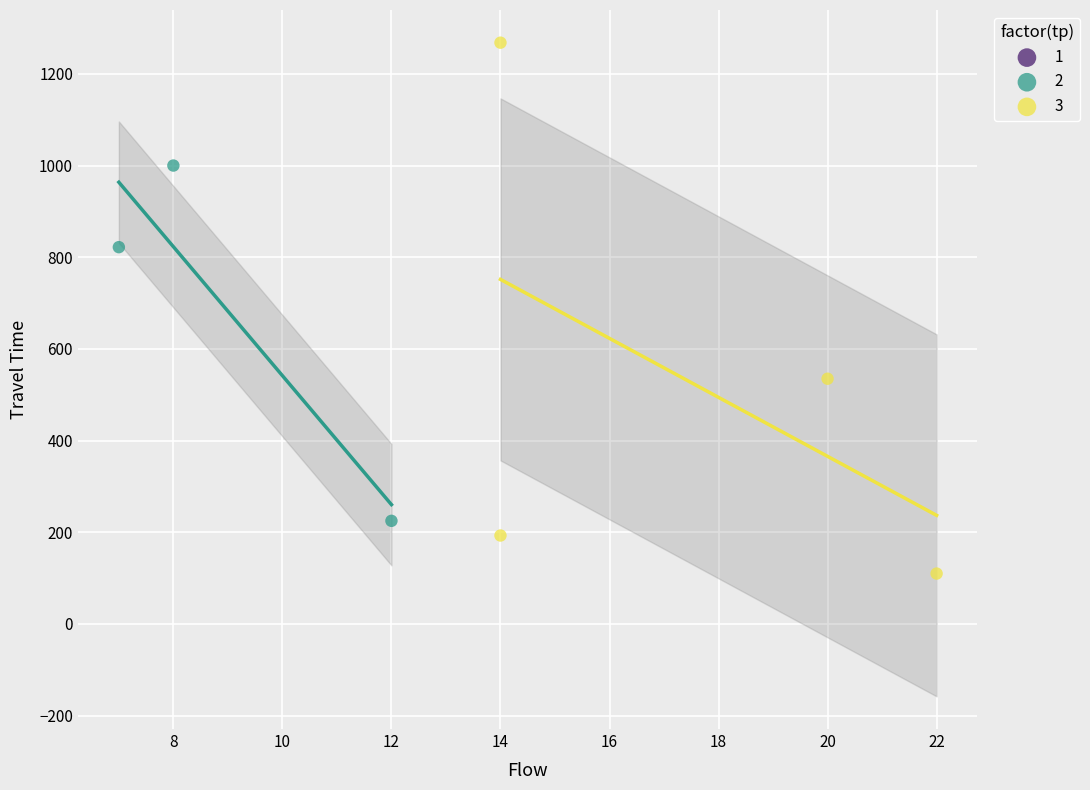

Which series contains the highest Y value?

3